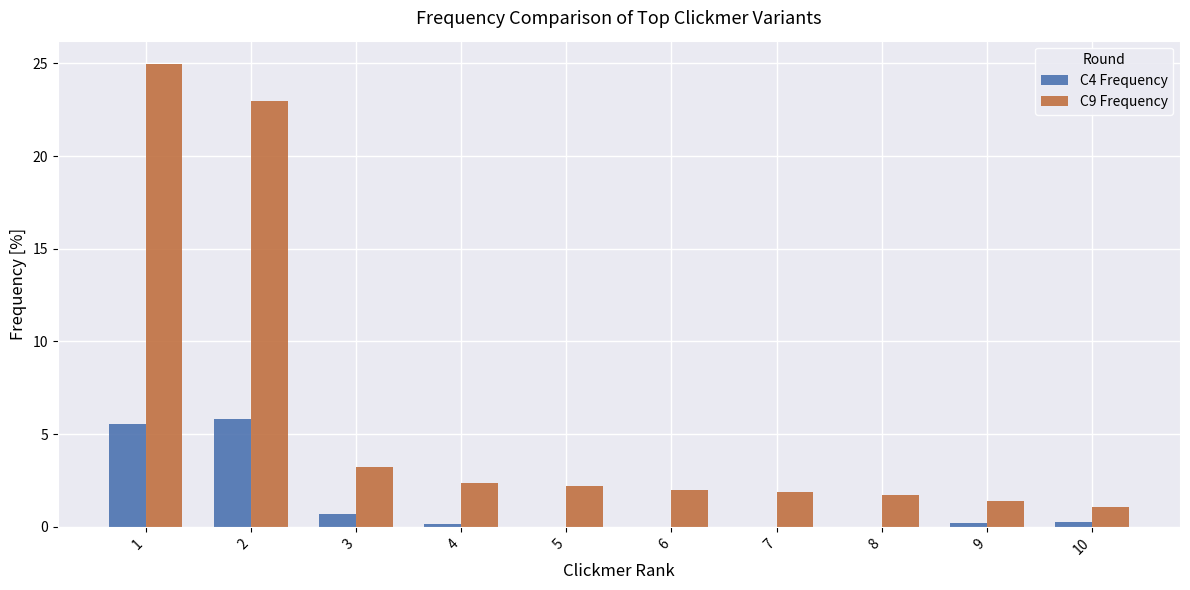

The value of C9 Frequency at 9 is 0.5. True or false?

False